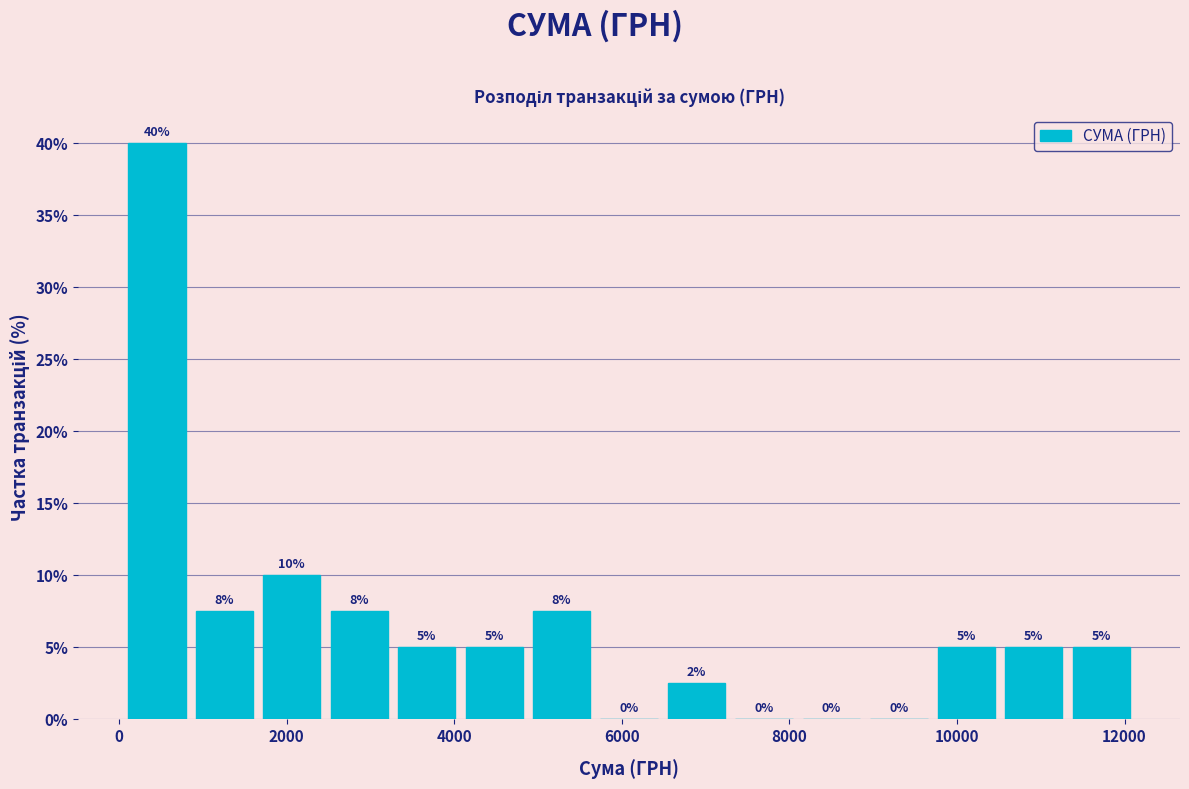

Over which range of the x-axis is the bar tallest?

0 to 800